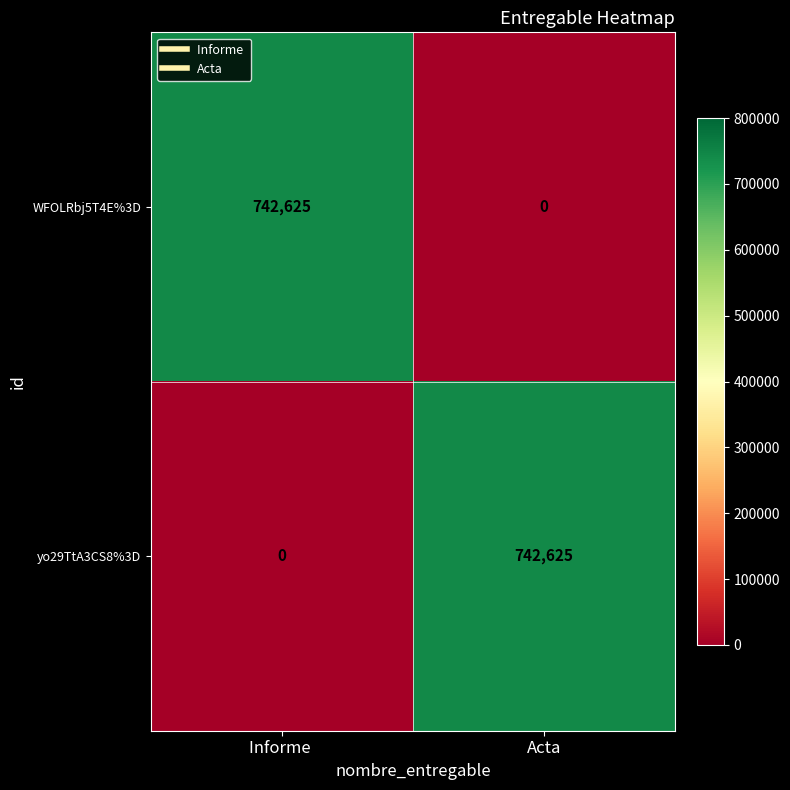

Reading left to right, what are all the values shown in this chart?

WFOLRbj5T4E%3D: 742625	0
yo29TtA3CS8%3D: 0	742625